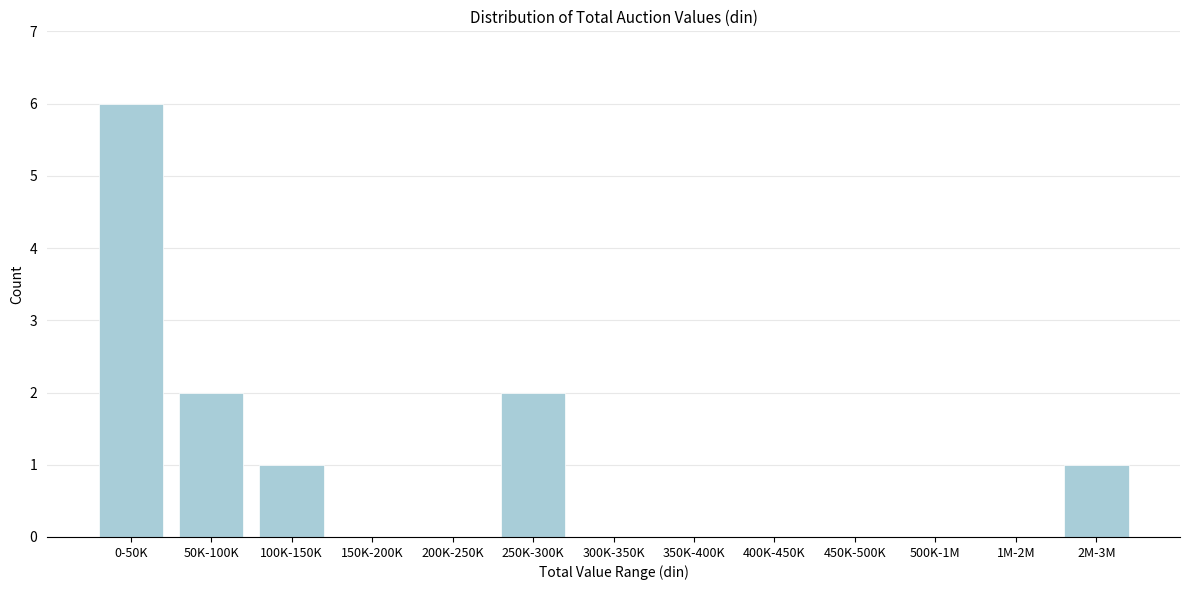

Reading right to left, transcribe all the data shown in this chart.

2M-3M=1	1M-2M=0	500K-1M=0	450K-500K=0	400K-450K=0	350K-400K=0	300K-350K=0	250K-300K=2	200K-250K=0	150K-200K=0	100K-150K=1	50K-100K=2	0-50K=6